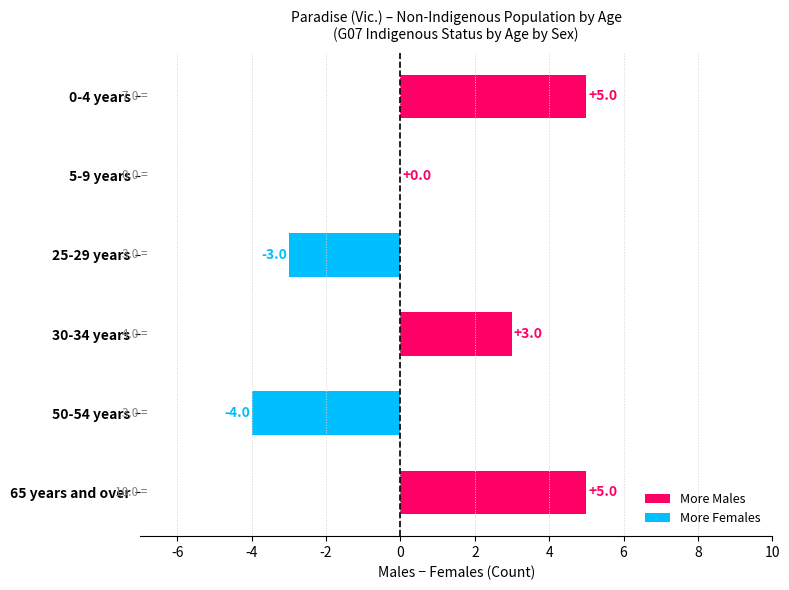

Which has a higher value, 30-34 years or 25-29 years?

30-34 years